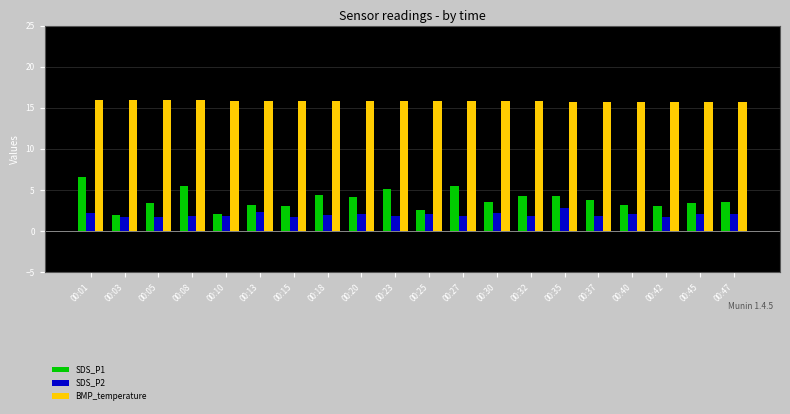

What is the difference between the SDS_P1 values at 00:08 and 00:30?

2.0